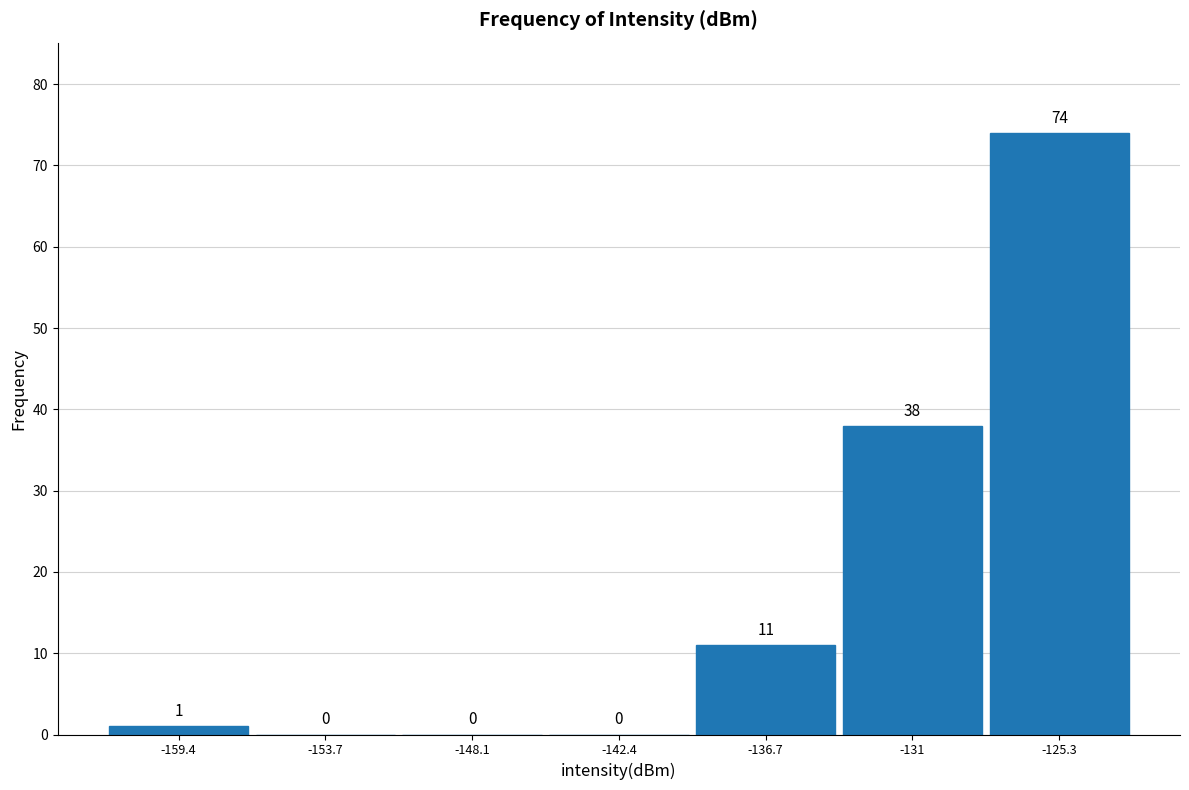

Reading left to right, transcribe this chart: for each bar, give the range it covers on the x-axis and its height. The bar edges are not printed on the chart, so give them approximately, as read against the axis.

-162 to -157: 1
-157 to -151: 0
-151 to -145: 0
-145 to -140: 0
-140 to -134: 11
-134 to -128: 38
-128 to -122: 74